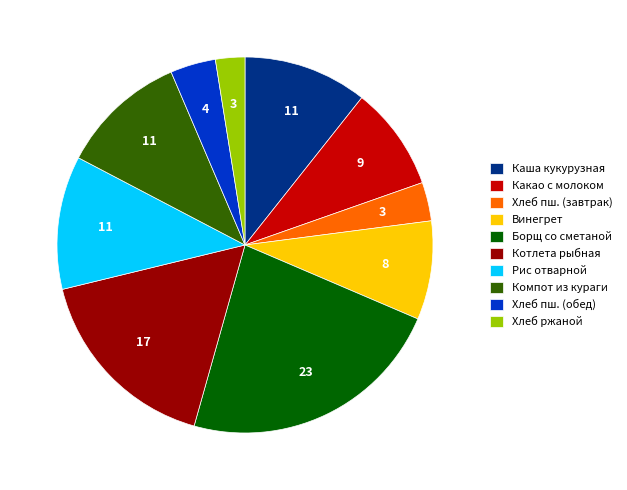

Approximately how many times larger is the value at Рис отварной compared to Винегрет?

1.4